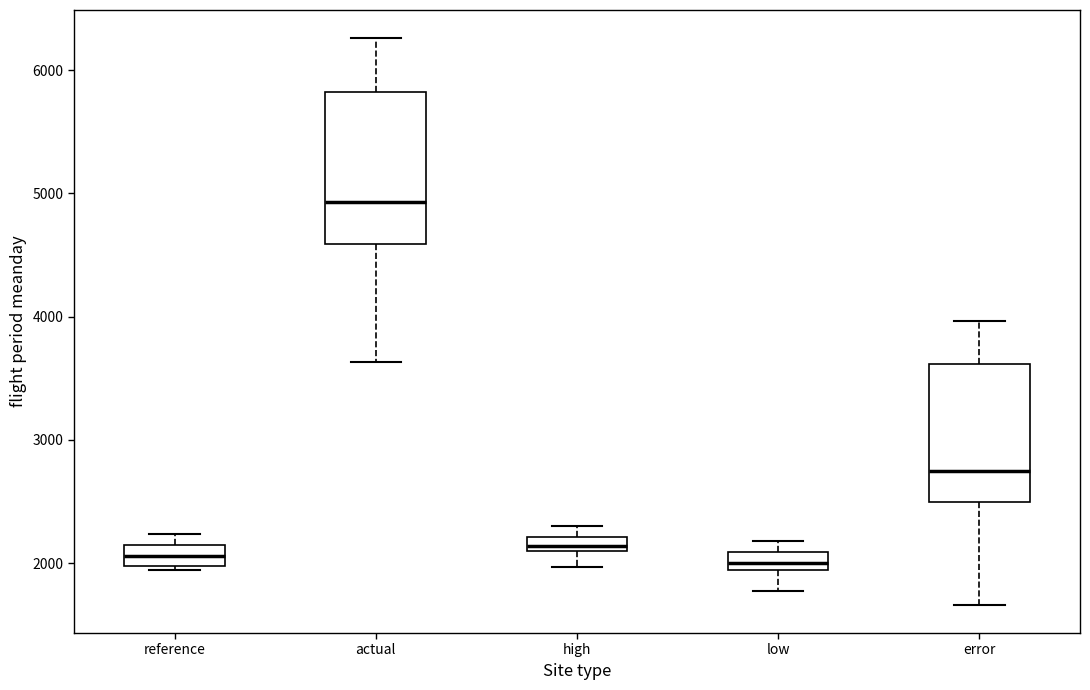

Comparing the boxes themselves (not the whiskers), which one is the tallest?

actual